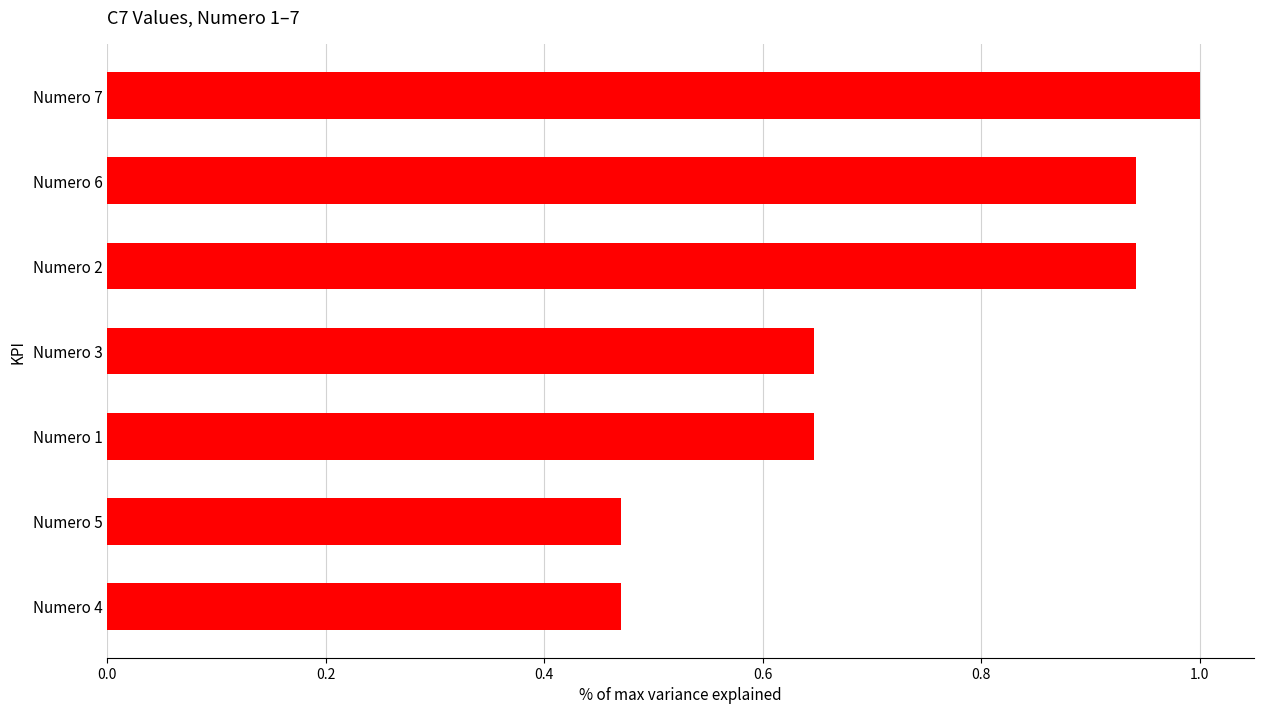

The value at Numero 3 is 0.9. True or false?

False